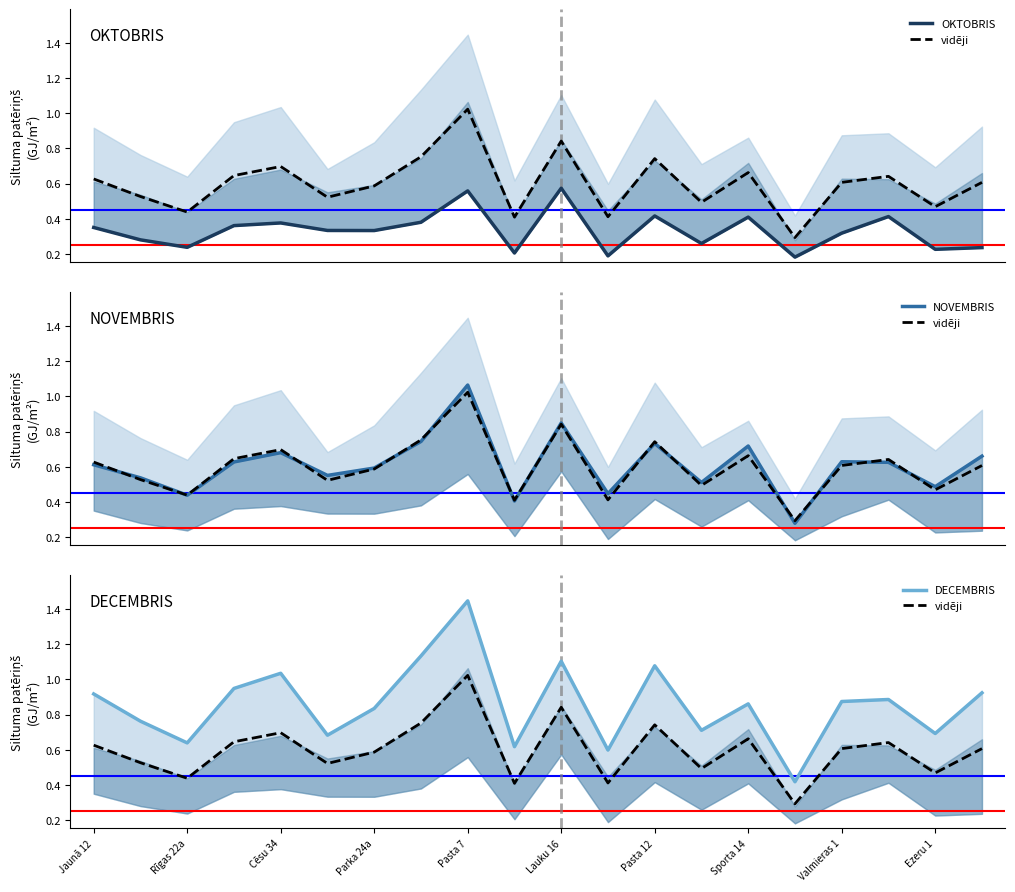

List the series in order of their peak value, lowest first.

OKTOBRIS, vidēji, NOVEMBRIS, DECEMBRIS